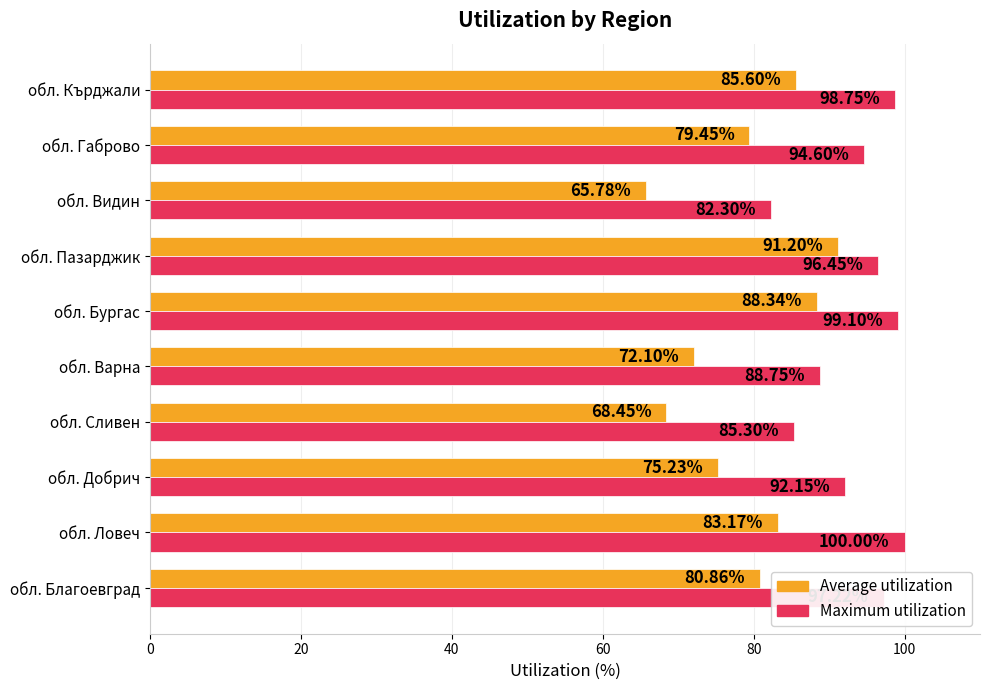

List the labels in order of Average utilization value, largest first.

обл. Пазарджик, обл. Бургас, обл. Кърджали, обл. Ловеч, обл. Благоевград, обл. Габрово, обл. Добрич, обл. Варна, обл. Сливен, обл. Видин